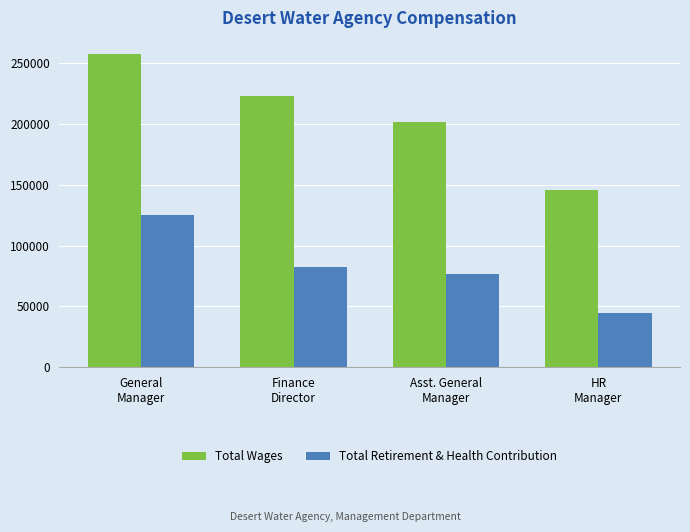

Which series has the widest spread of values?

Total Wages